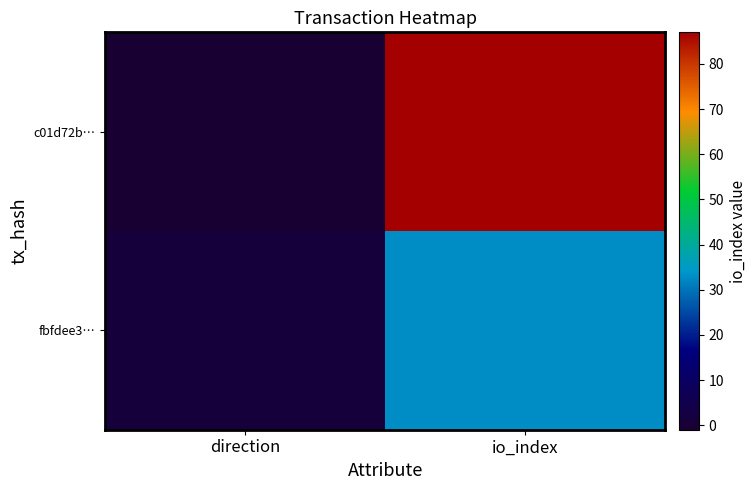

Rank the series at direction from highest to lowest value.

fbfdee3…, c01d72b…